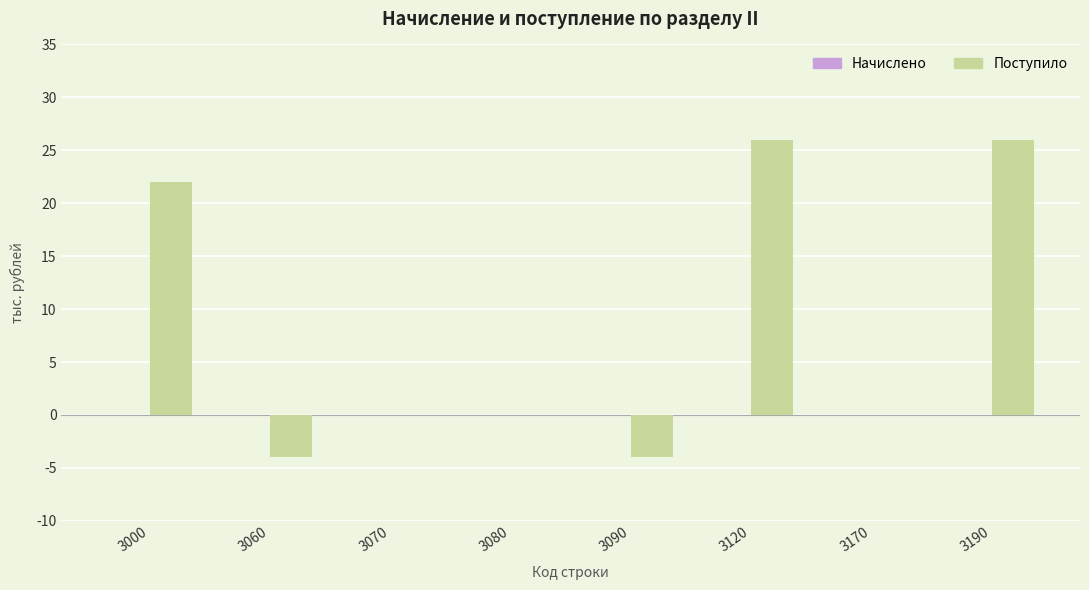

Between 3190 and 3070, which is larger?

3190